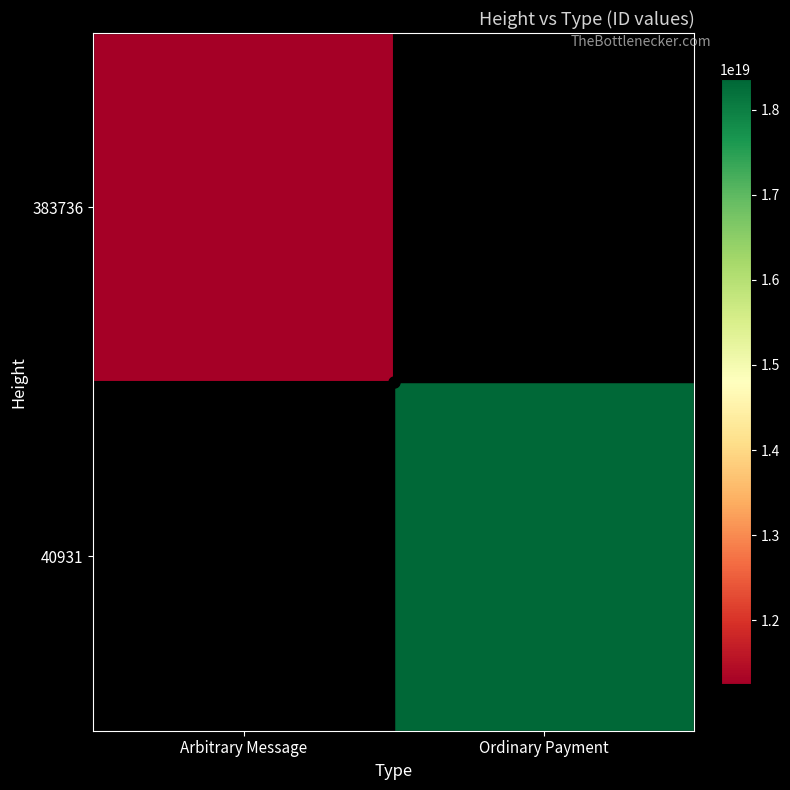

Which has a higher value, Arbitrary Message or Ordinary Payment?

Ordinary Payment